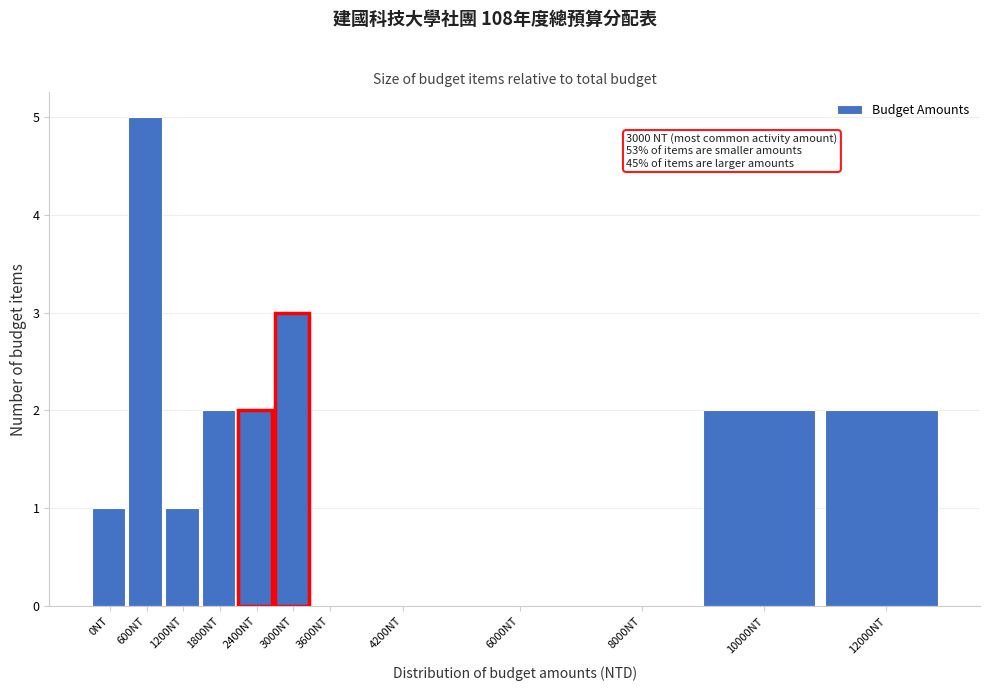

Reading left to right, list all the values displayed in this chart.

0NT=1	600NT=5	1200NT=1	1800NT=2	2400NT=2	3000NT=3	3600NT=0	4200NT=0	6000NT=0	8000NT=0	10000NT=2	12000NT=2